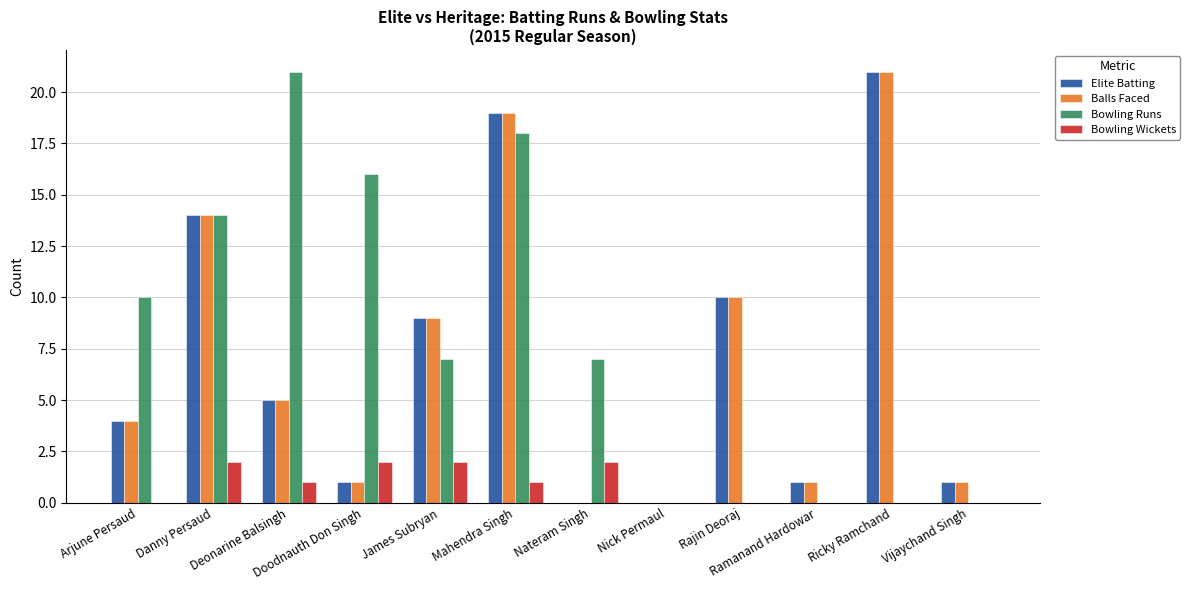

Reading right to left, extract all data points from this chart.

Elite Batting: 1	21	1	10	0	0	19	9	1	5	14	4
Balls Faced: 1	21	1	10	0	0	19	9	1	5	14	4
Bowling Runs: 0	0	0	0	0	7	18	7	16	21	14	10
Bowling Wickets: 0	0	0	0	0	2	1	2	2	1	2	0